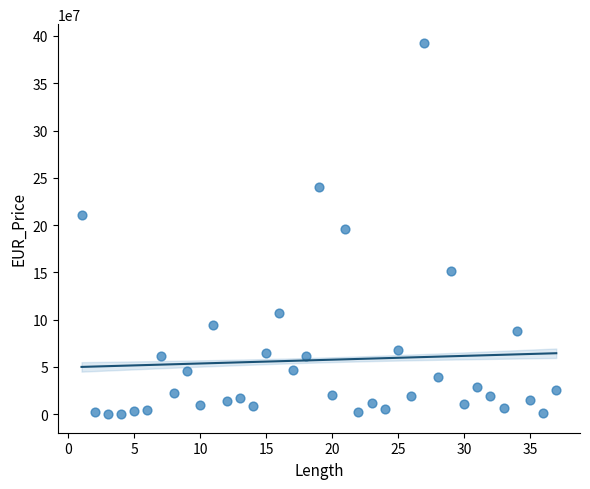

What is the range of X values (max minus min)?

36